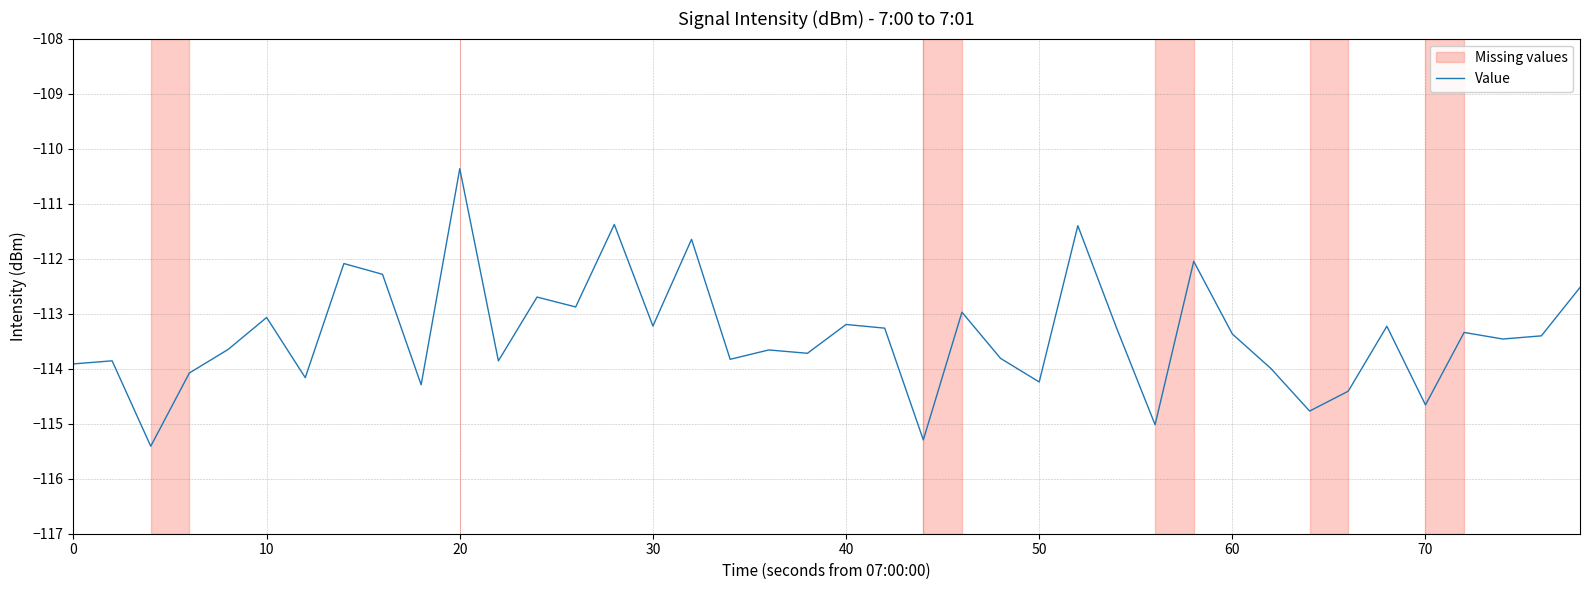

What is the difference between the maximum and minimum values?

5.0